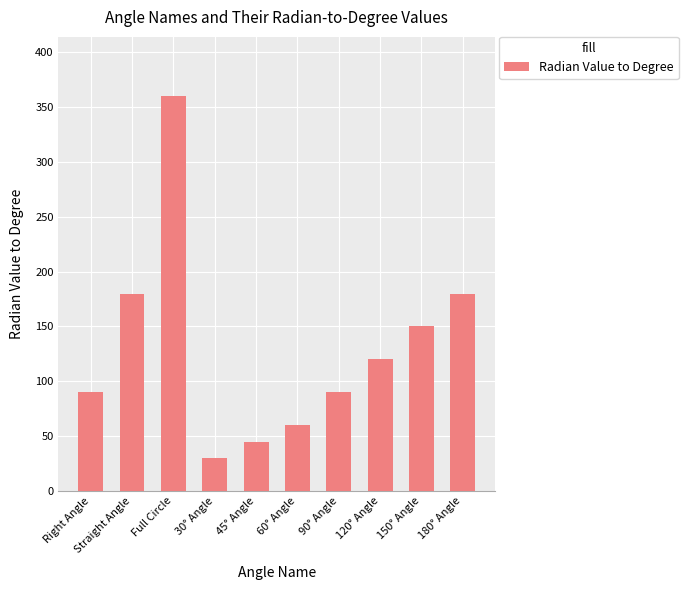

The chart shows a value of 45.0 at 45° Angle. True or false?

True